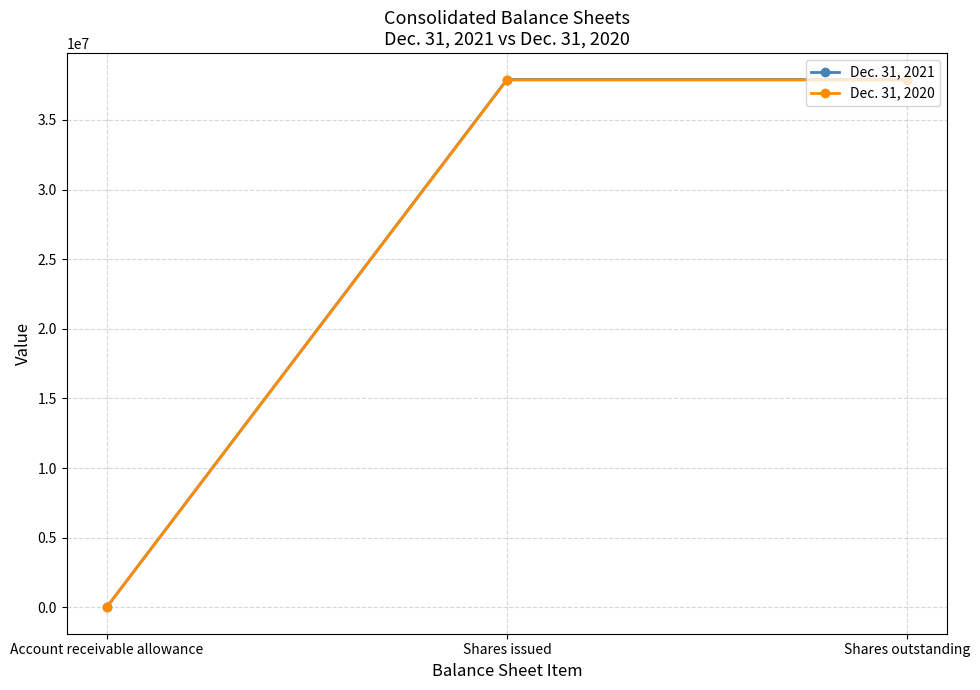

Is the value of Dec. 31, 2020 at Shares outstanding greater than the value of Dec. 31, 2021 at Account receivable allowance?

Yes